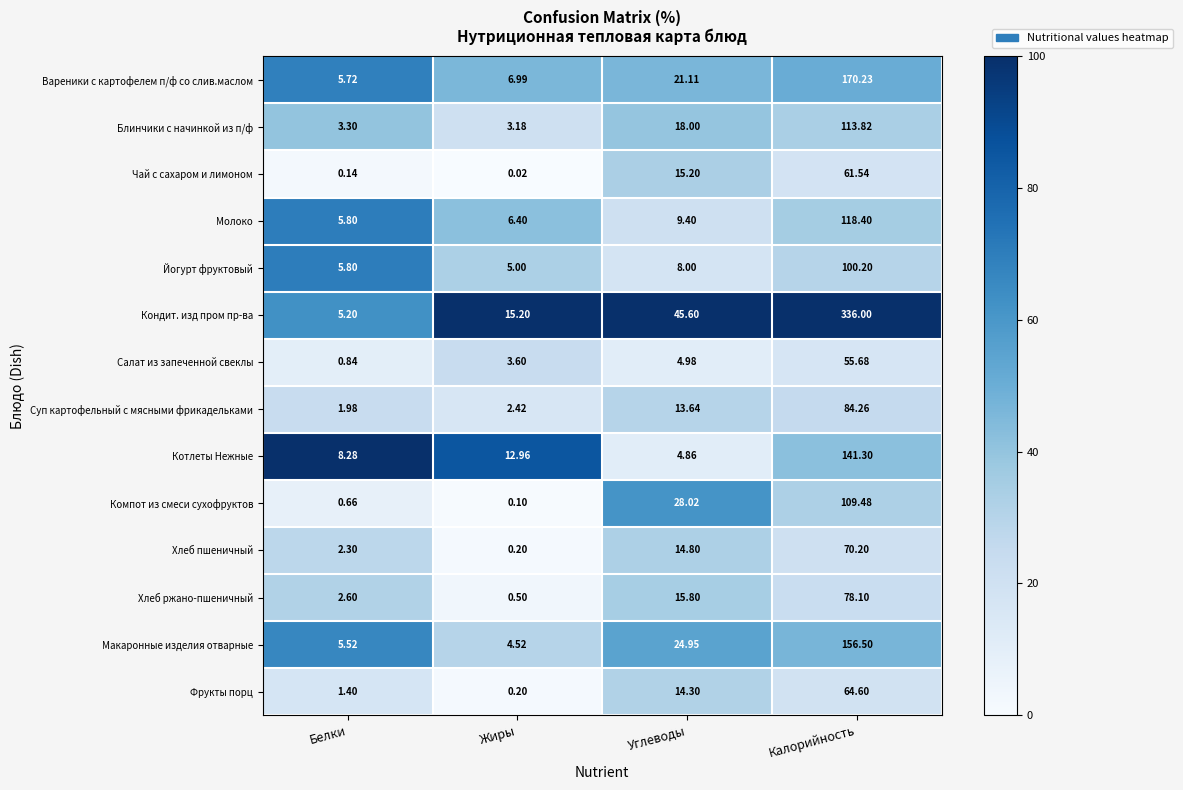

At Углеводы, list the series in order from largest to smallest.

Кондит. изд пром пр-ва, Компот из смеси сухофруктов, Макаронные изделия отварные, Вареники с картофелем п/ф со слив.маслом, Блинчики с начинкой из п/ф, Хлеб ржано-пшеничный, Чай с сахаром и лимоном, Хлеб пшеничный, Фрукты порц, Суп картофельный с мясными фрикадельками, Молоко, Йогурт фруктовый, Салат из запеченной свеклы, Котлеты Нежные